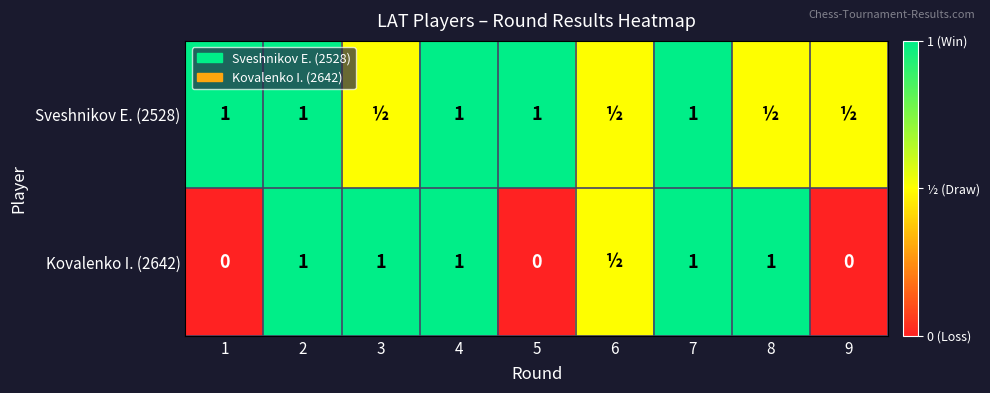

What is the difference between the highest and lowest values at 3?

0.5